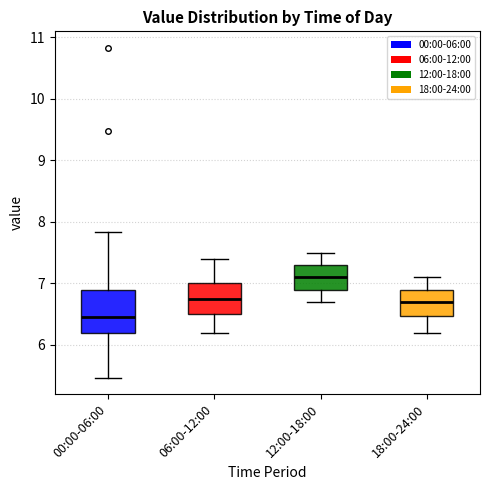

Where does the upper whisker of the box for 00:00-06:00 end on the y-axis? The values are not printed on the chart, so give them approximately, as read against the axis.

7.8